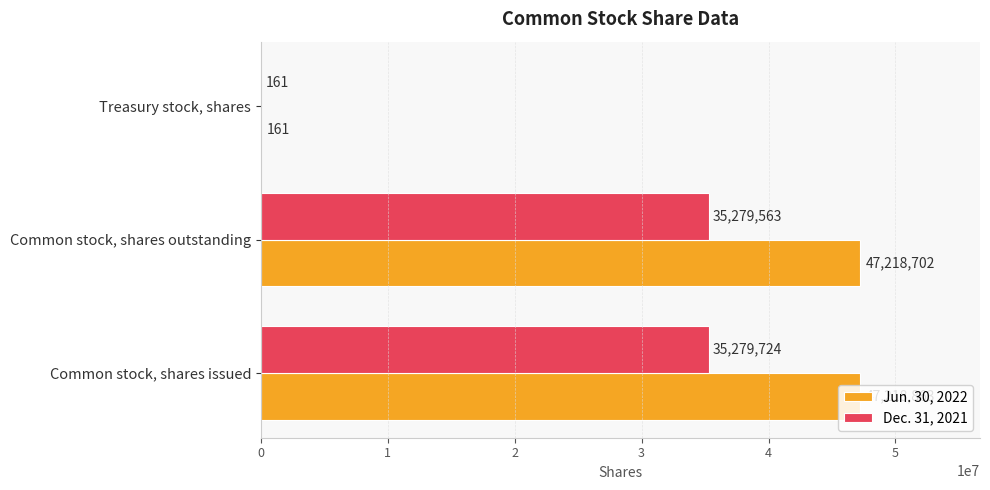

What is the average value of the Jun. 30, 2022 series?

31479242